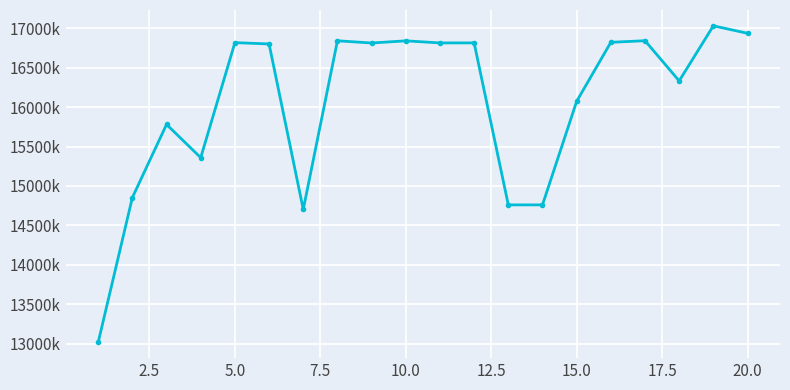

What is the smallest value displayed?

13016840